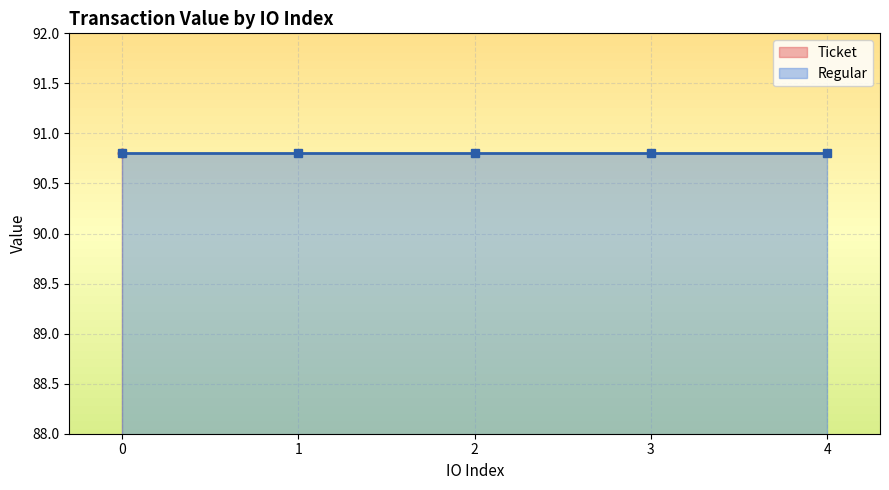

True or false: Ticket and Regular intersect in this chart.

False